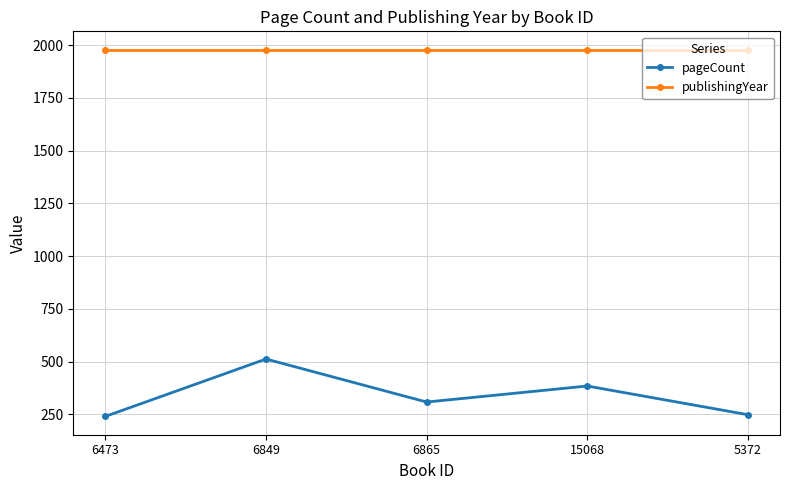

What is the spread (max minus min) of values at 6849?

1467